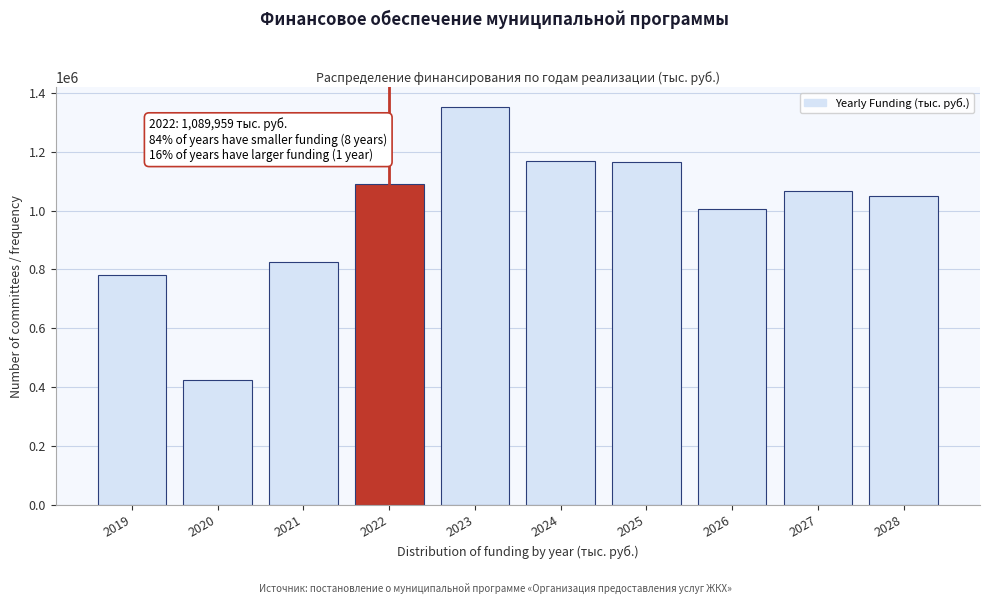

What is the value of the 1st bar from the left?

781568.9